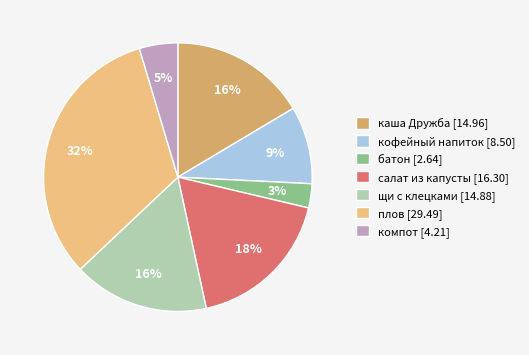

Between салат из капусты [16.30] and плов [29.49], which is larger?

плов [29.49]